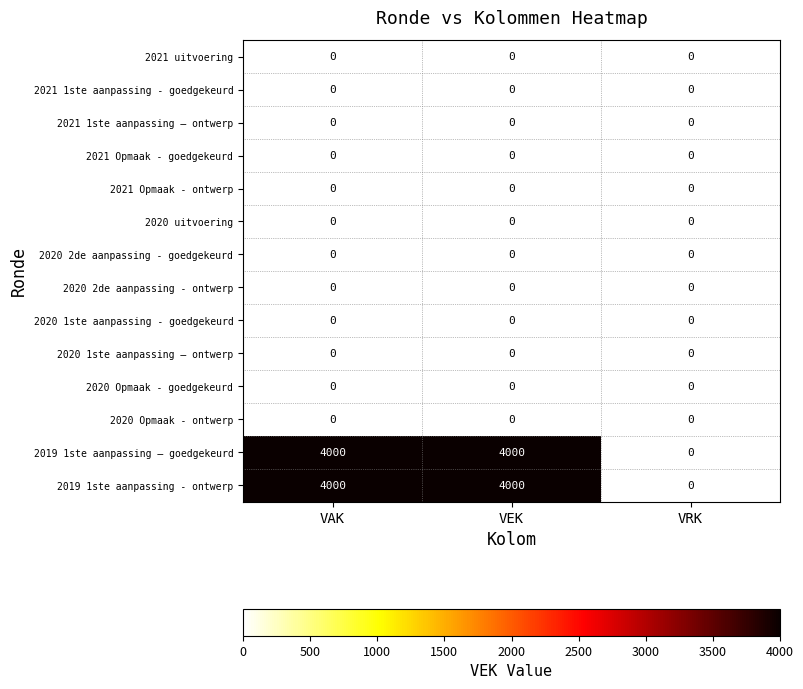

Which category has the lowest value in the 2019 1ste aanpassing – goedgekeurd series?

VRK